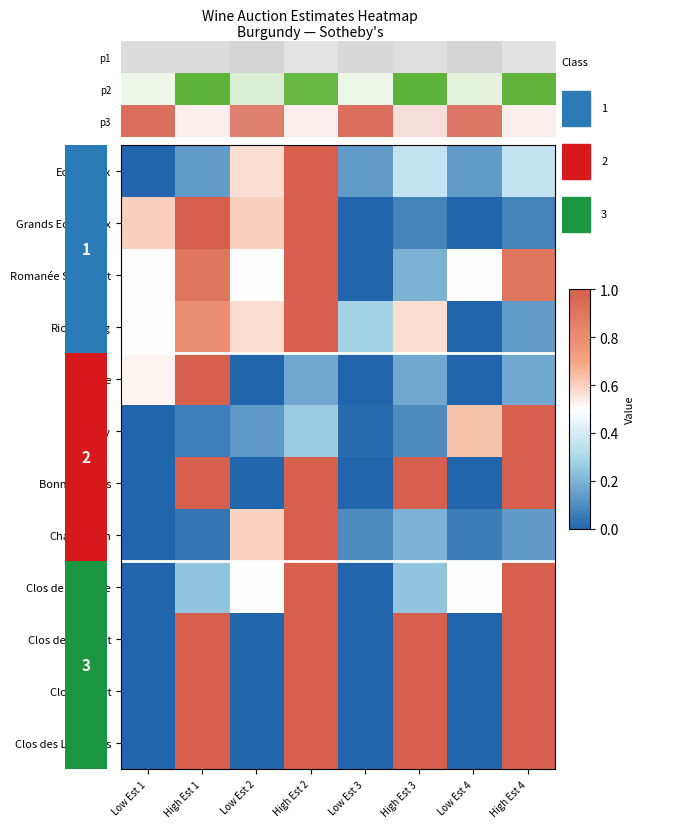

What is the difference between the highest and lowest values at Low Est 1?

0.6